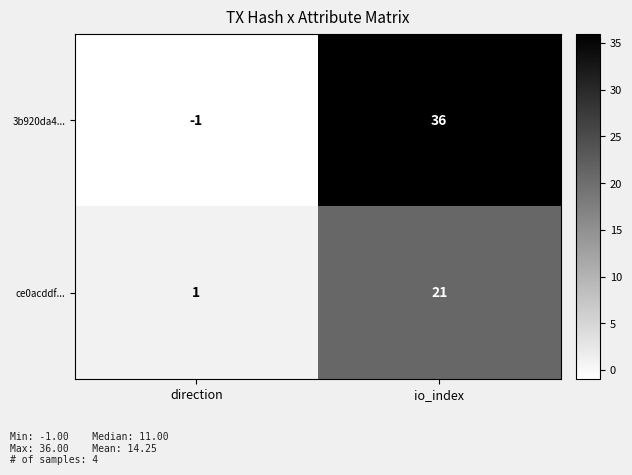

At which category is the sum across all series the highest?

io_index